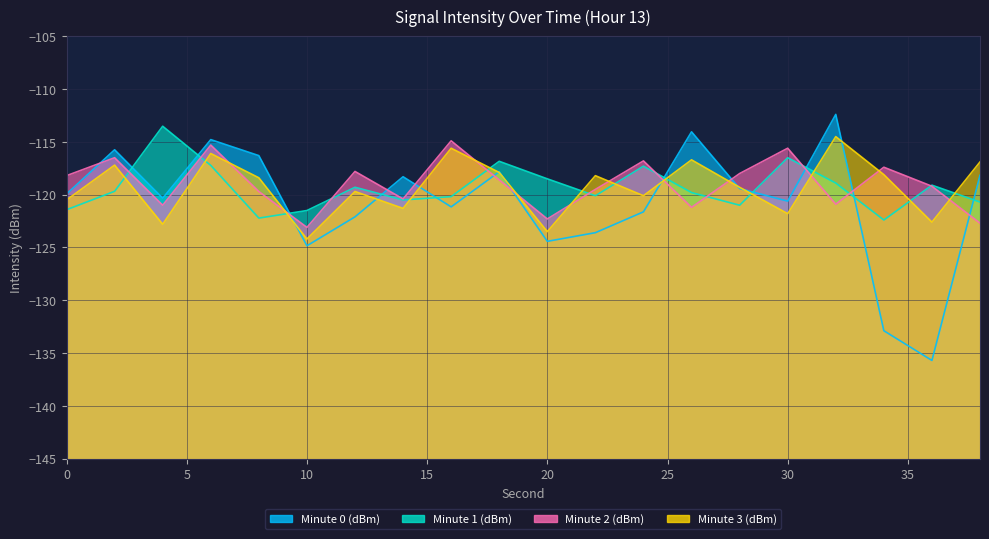

What is the smallest value displayed?

-135.7